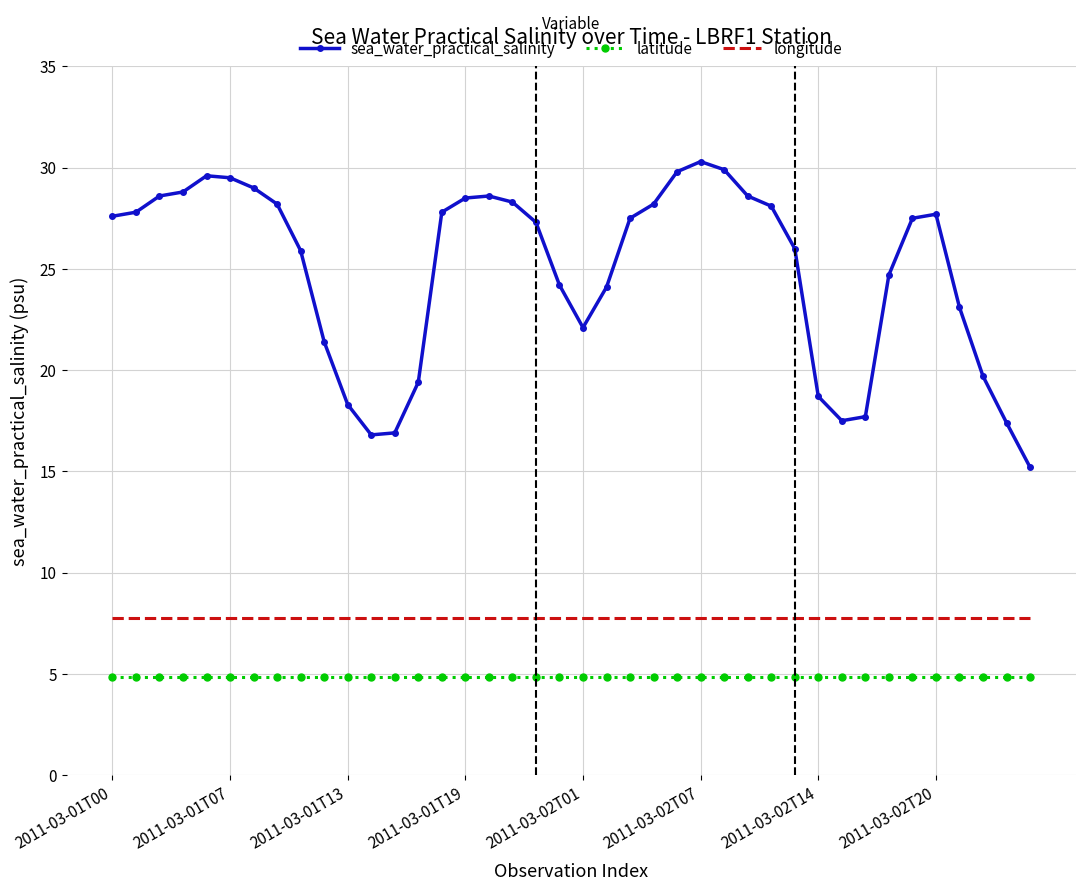

Rank the series by their maximum value, from lowest to highest.

latitude, longitude, sea_water_practical_salinity